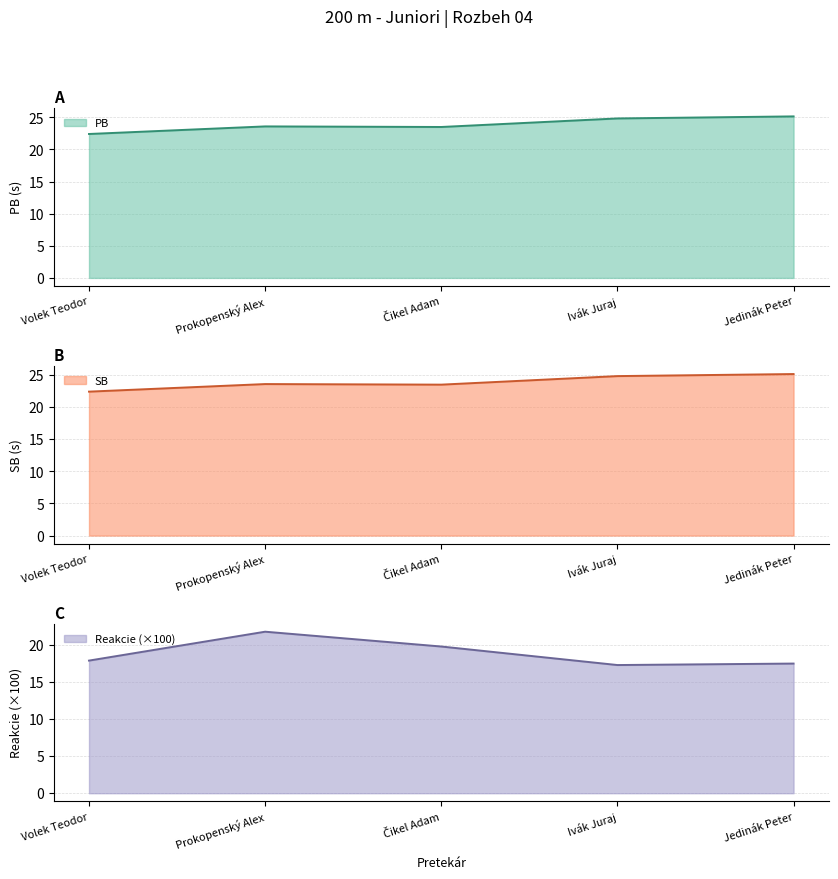

Is it true that Reakcie equals 4.7 at Ivák Juraj?

False